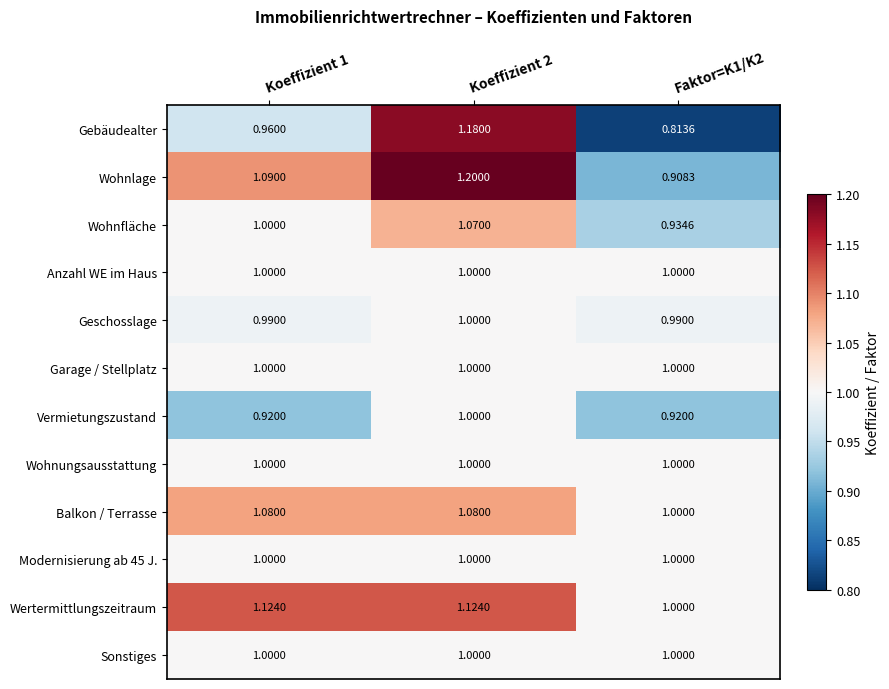

Between Koeffizient 1 and Koeffizient 2, which series saw the biggest shift?

Gebäudealter